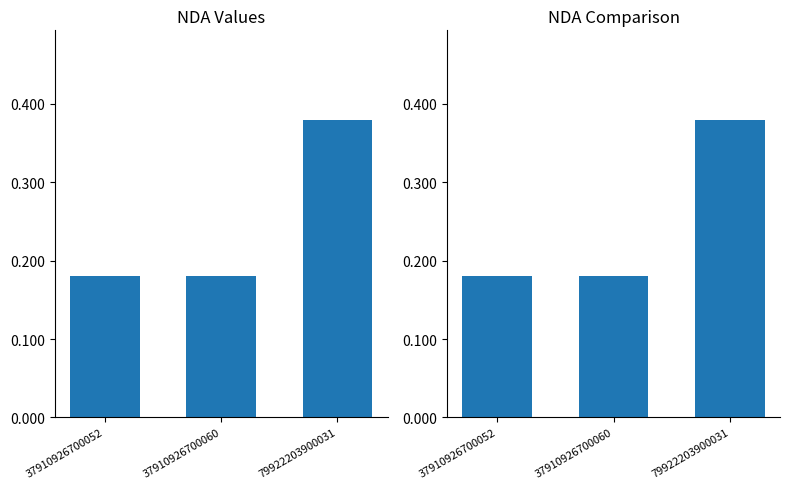

What is the approximate value at 37910926700052?

0.2